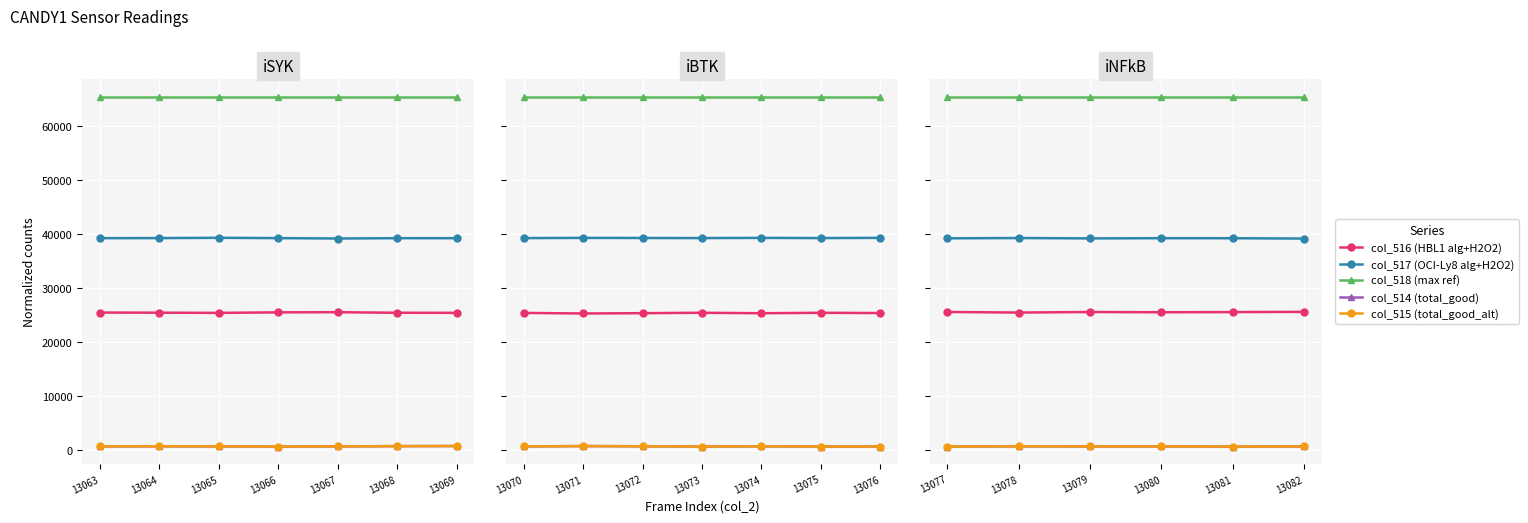

Which series has the widest spread of values?

col_516 (HBL1 alg+H2O2)